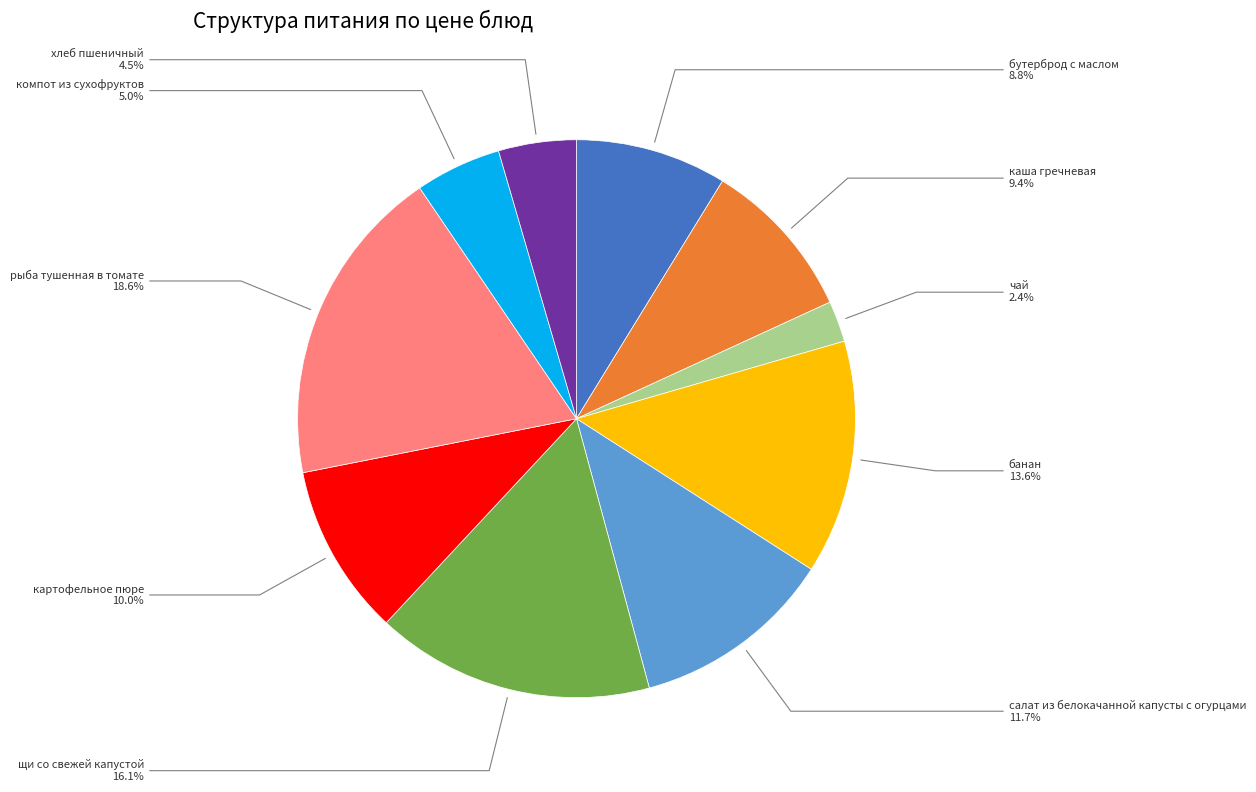

Which slice is the smallest?

чай